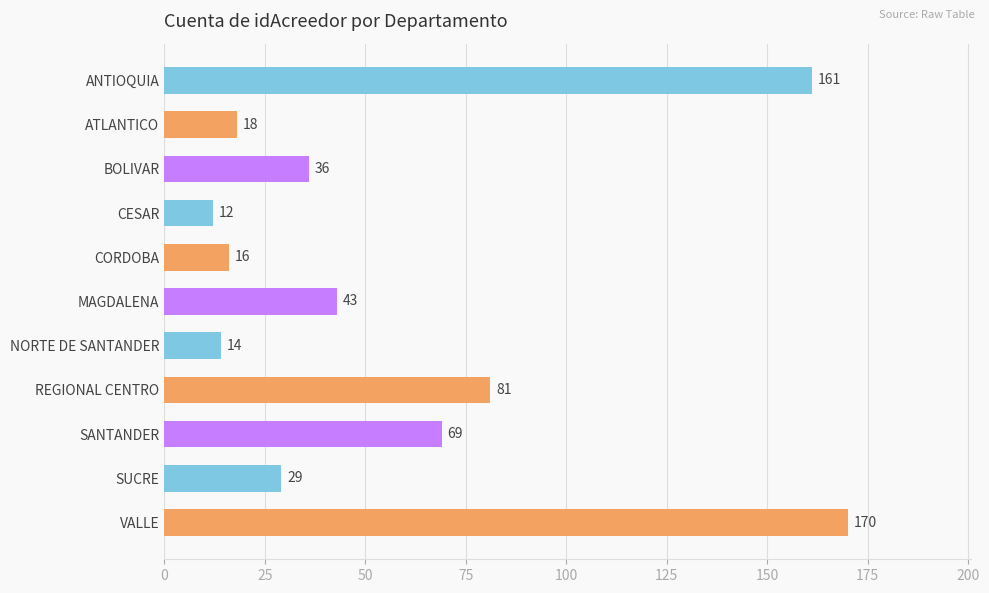

Reading top to bottom, extract all data points from this chart.

ANTIOQUIA=161	ATLANTICO=18	BOLIVAR=36	CESAR=12	CORDOBA=16	MAGDALENA=43	NORTE DE SANTANDER=14	REGIONAL CENTRO=81	SANTANDER=69	SUCRE=29	VALLE=170